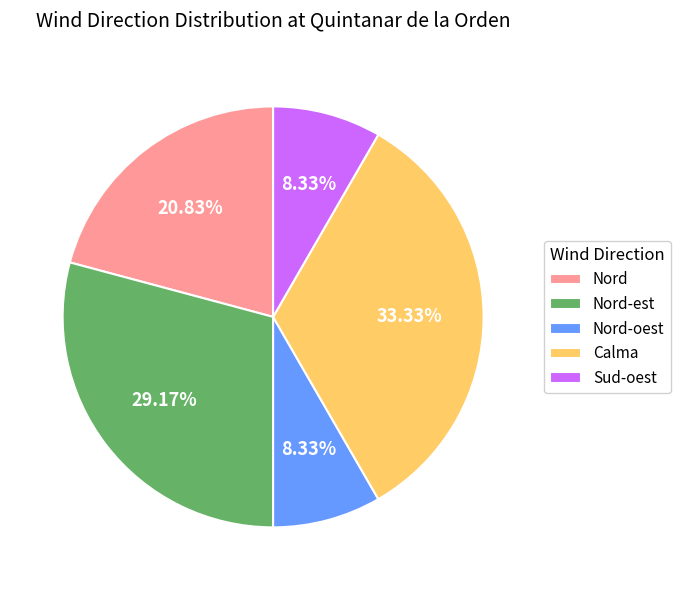

Is there any slice that represents more than half of the pie?

No